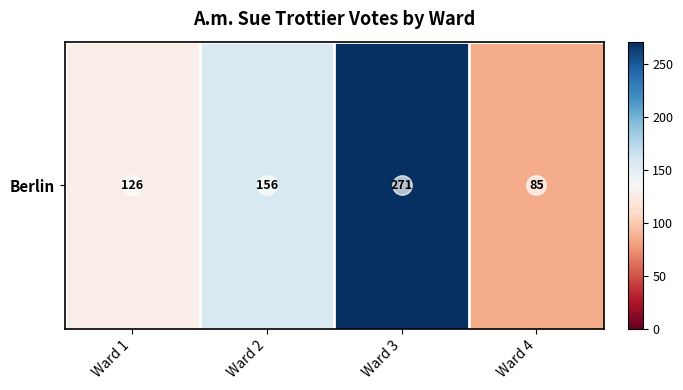

Rank the categories by value from lowest to highest.

Ward 4, Ward 1, Ward 2, Ward 3